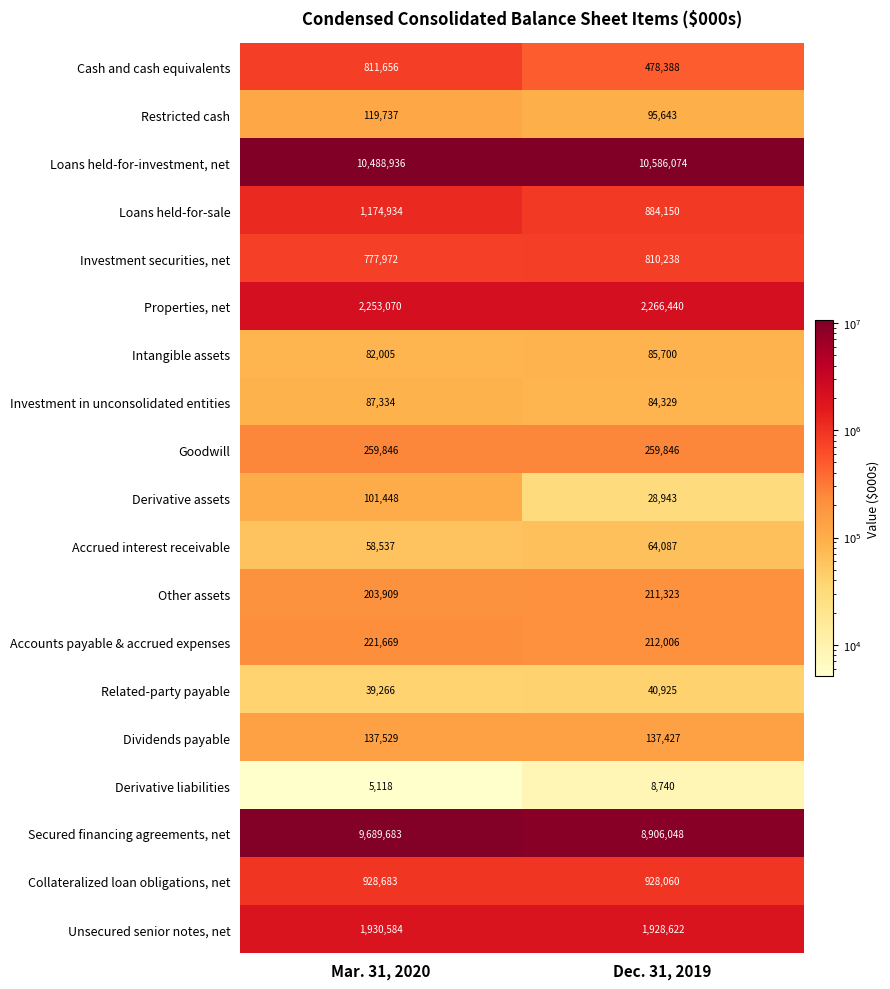

What is the minimum value shown in the chart?

5118